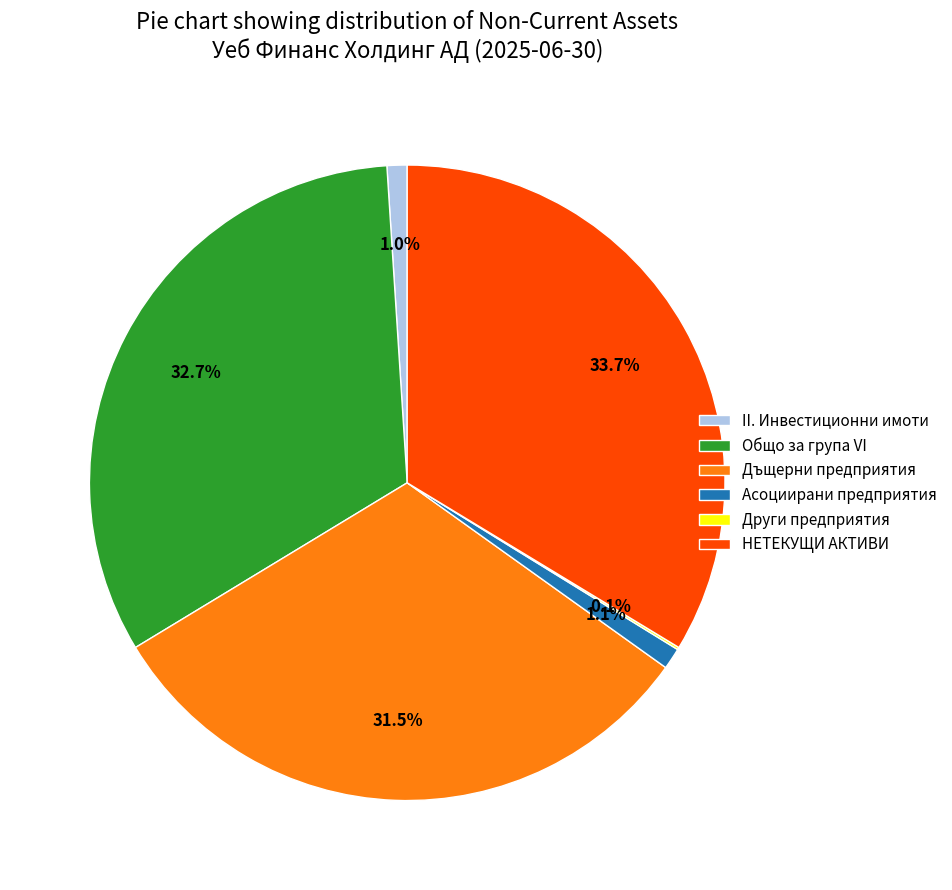

The Дъщерни предприятия slice represents 43% of the pie. True or false?

False